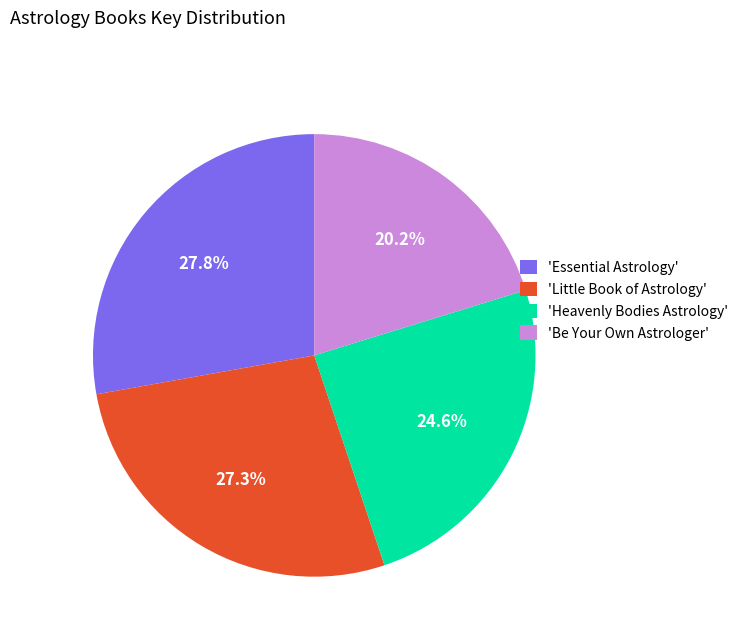

To the nearest percent, what is the average slice percentage?

25%